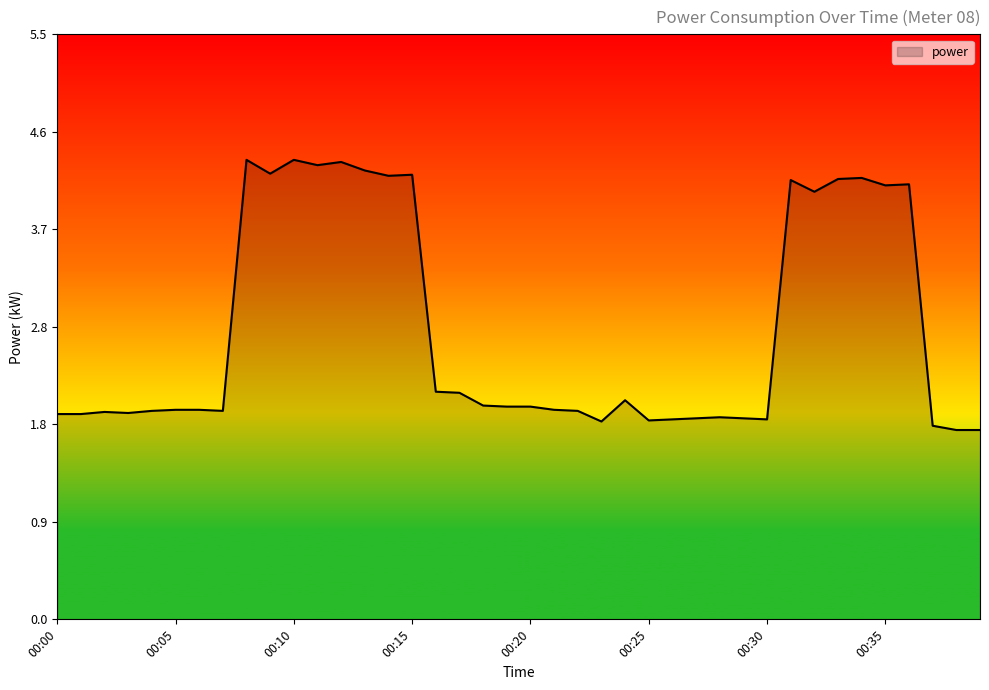

What is the minimum value shown in the chart?

1.8